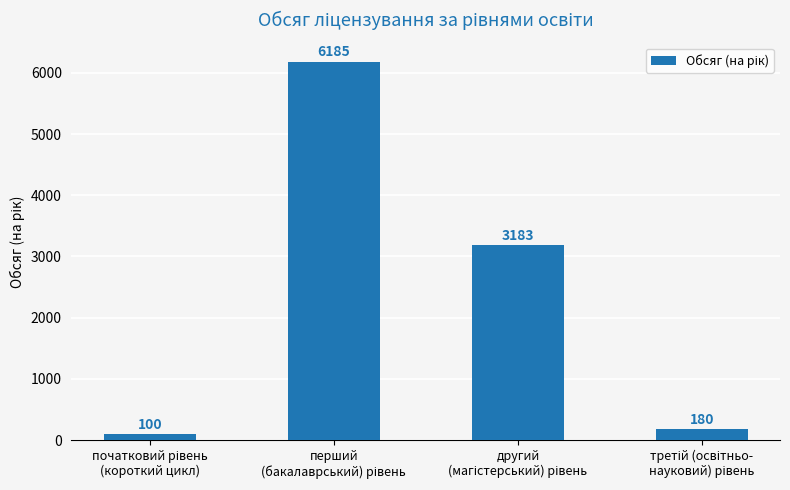

What is the minimum value shown in the chart?

100